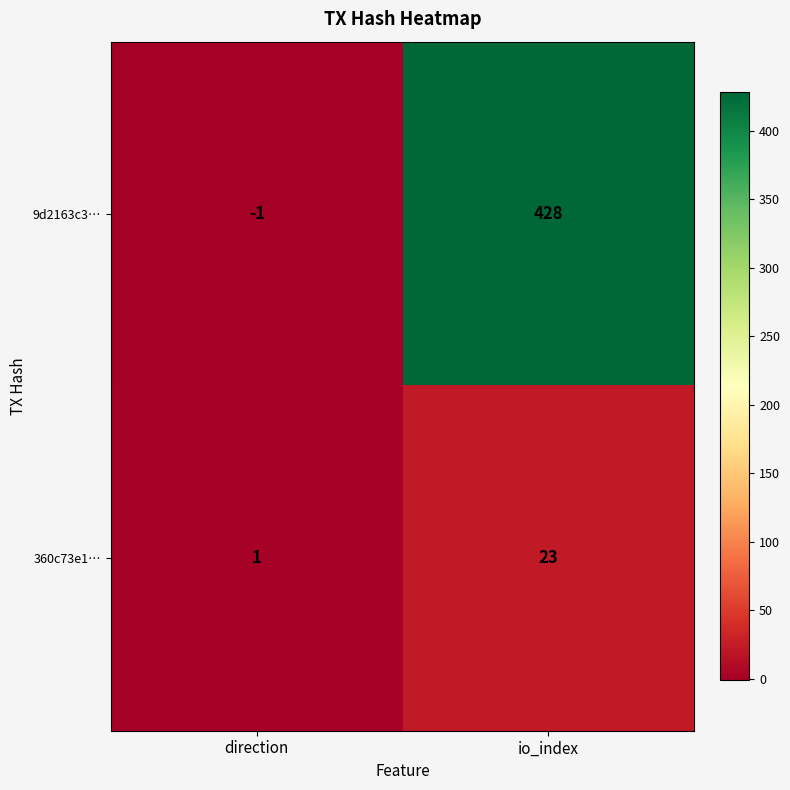

At which label is 360c73e1… closest to 12?

direction